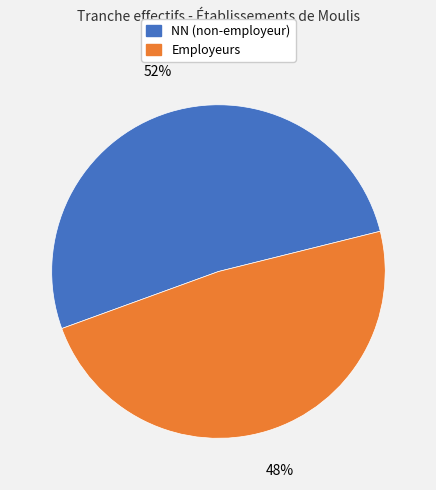

Does any single category account for the majority?

Yes